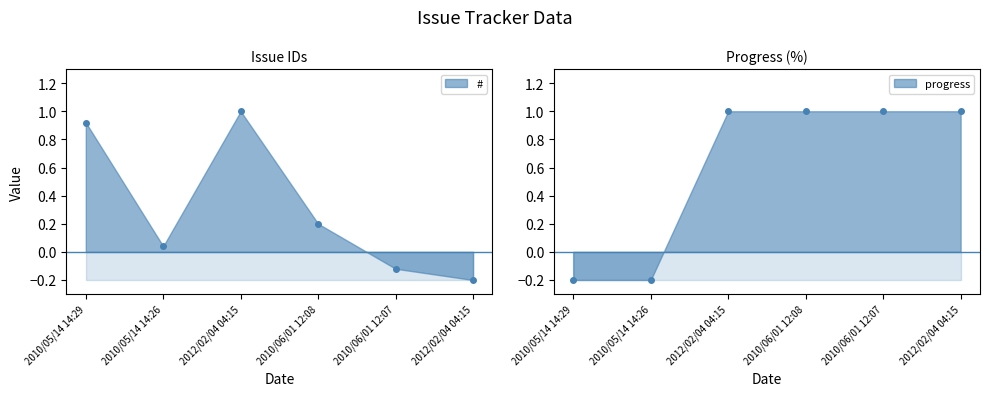

Does the chart have visible grid lines?

No